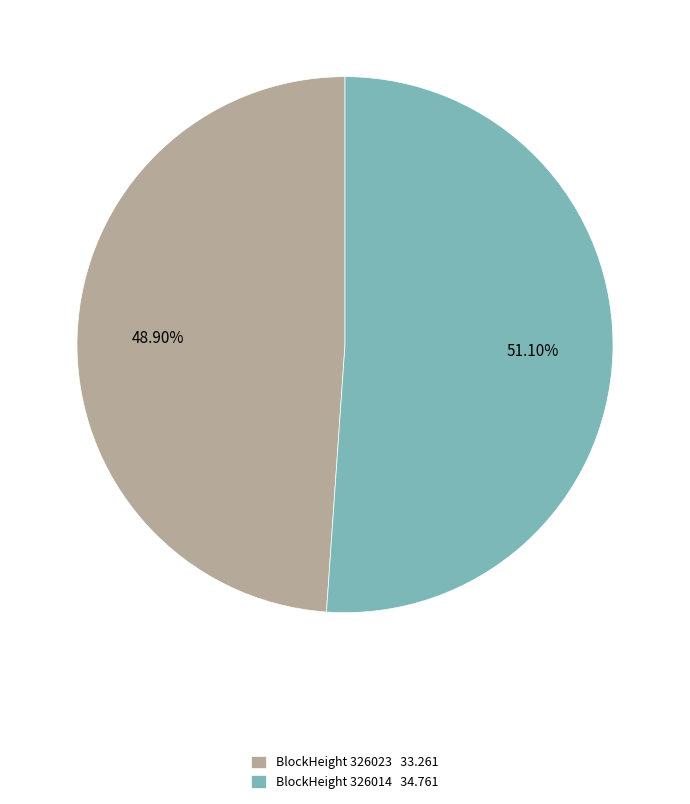

Count the number of slices in the pie.

2